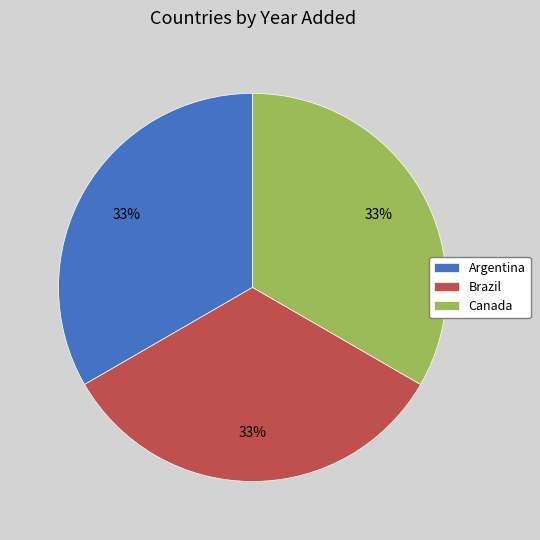

Does Argentina represent more than half of the total?

No